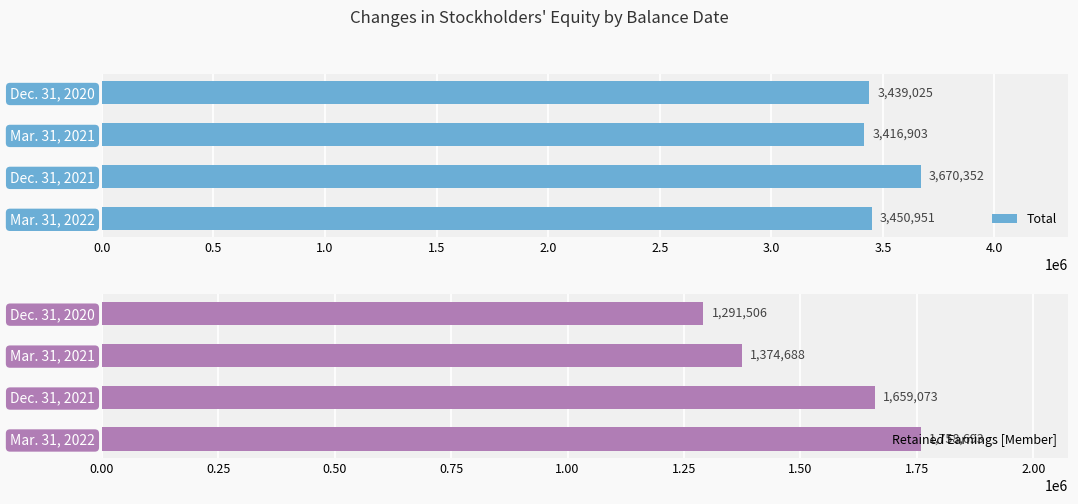

Count the Retained Earnings [Member] values in the range 1374688 to 1758693.

3